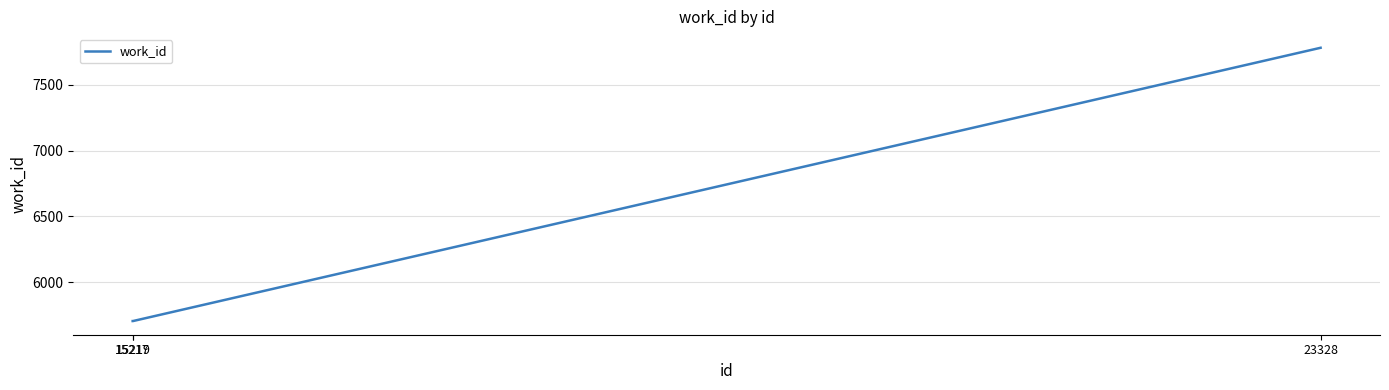

Count the number of data series in this chart.

1